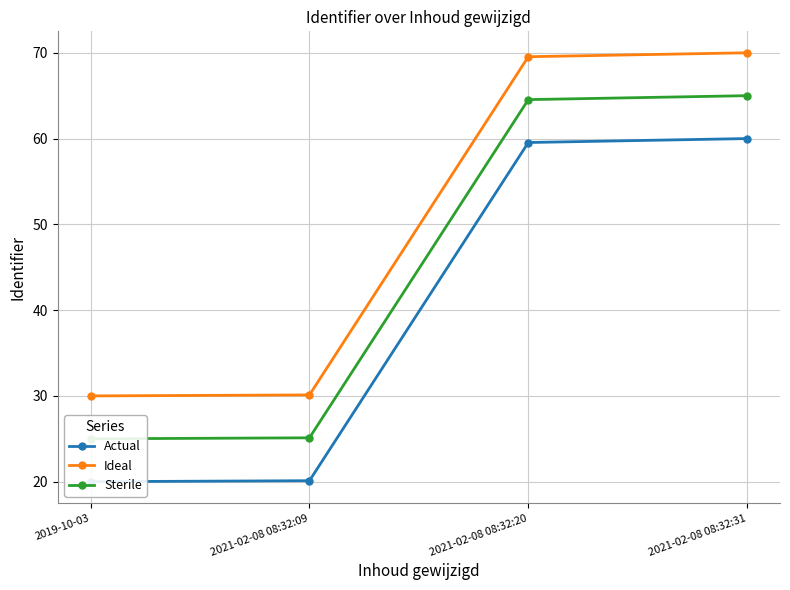

What is the total value across all series at 2021-02-08 08:32:31?

195.0